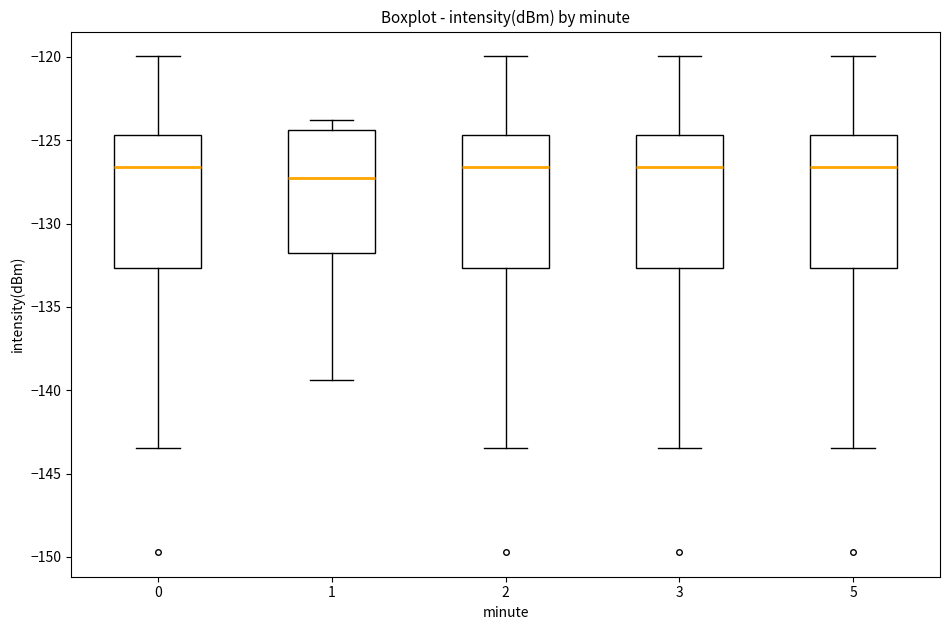

Where is the upper edge of the box at x = 5 on the y-axis? The values are not printed on the chart, so give them approximately, as read against the axis.

-124.5